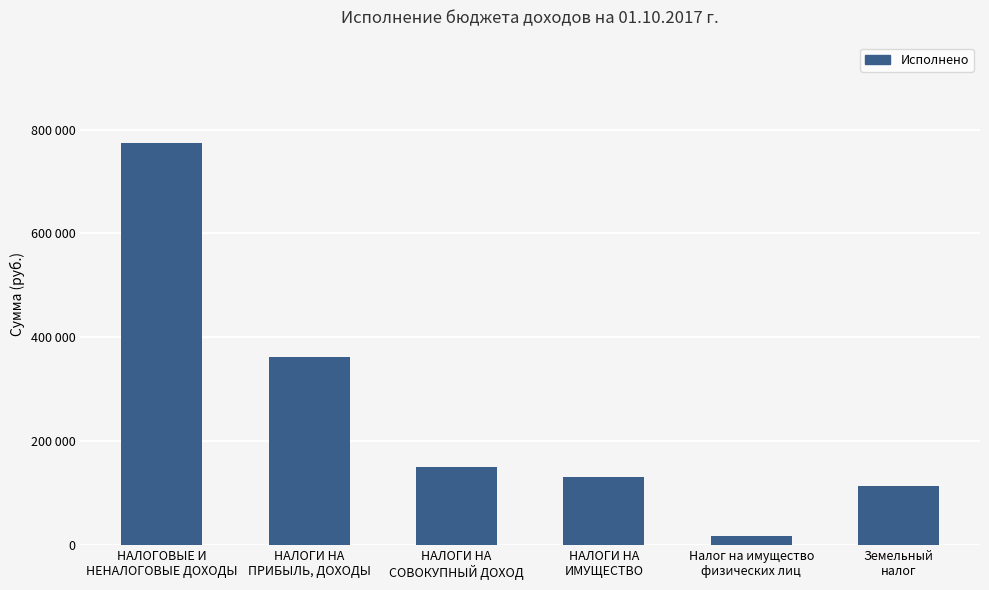

What is the difference between the second highest and second lowest values?

250121.3